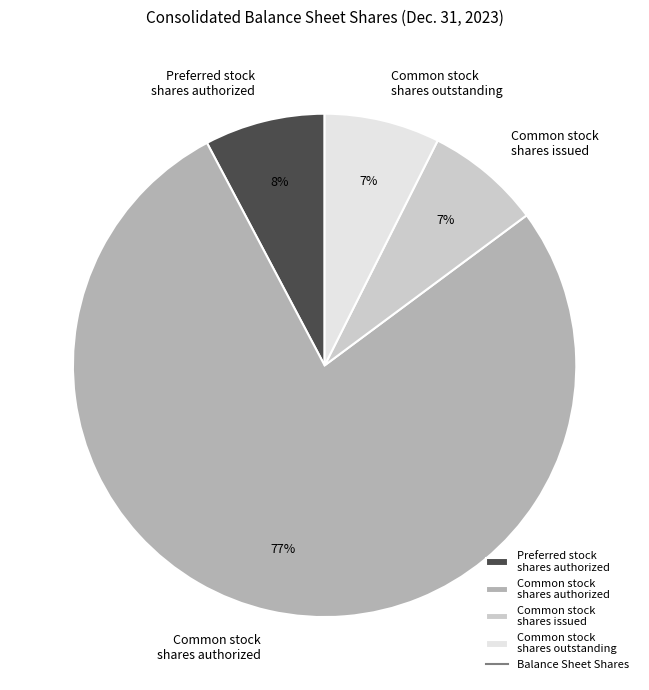

To the nearest percent, what is the average slice percentage?

25%